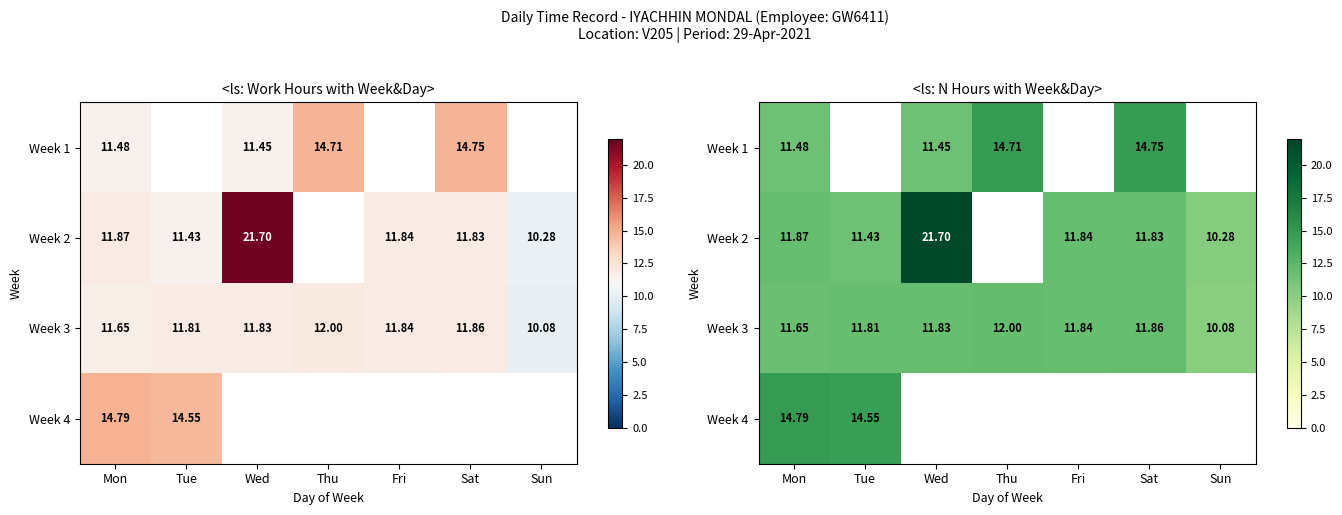

Which has a higher value, Mon or Wed?

Mon